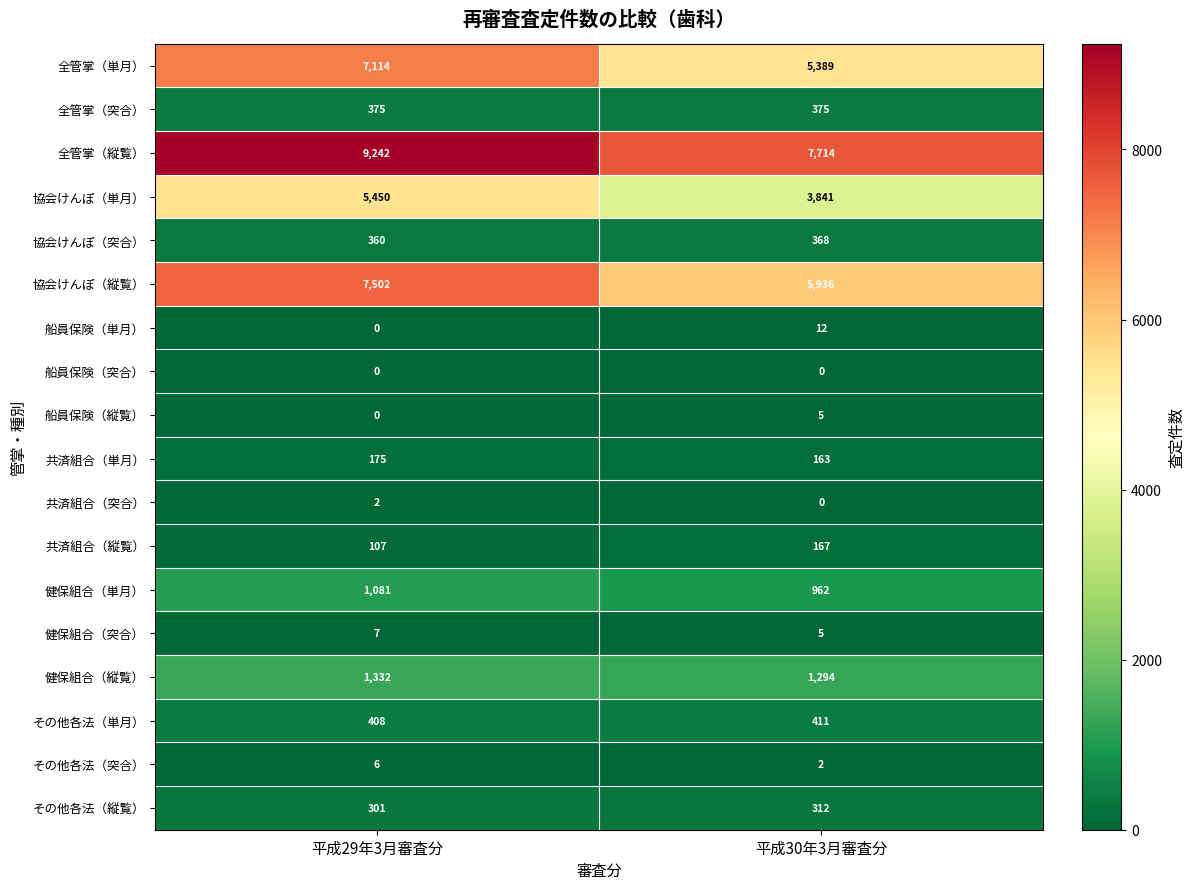

What is the greatest value displayed?

9242